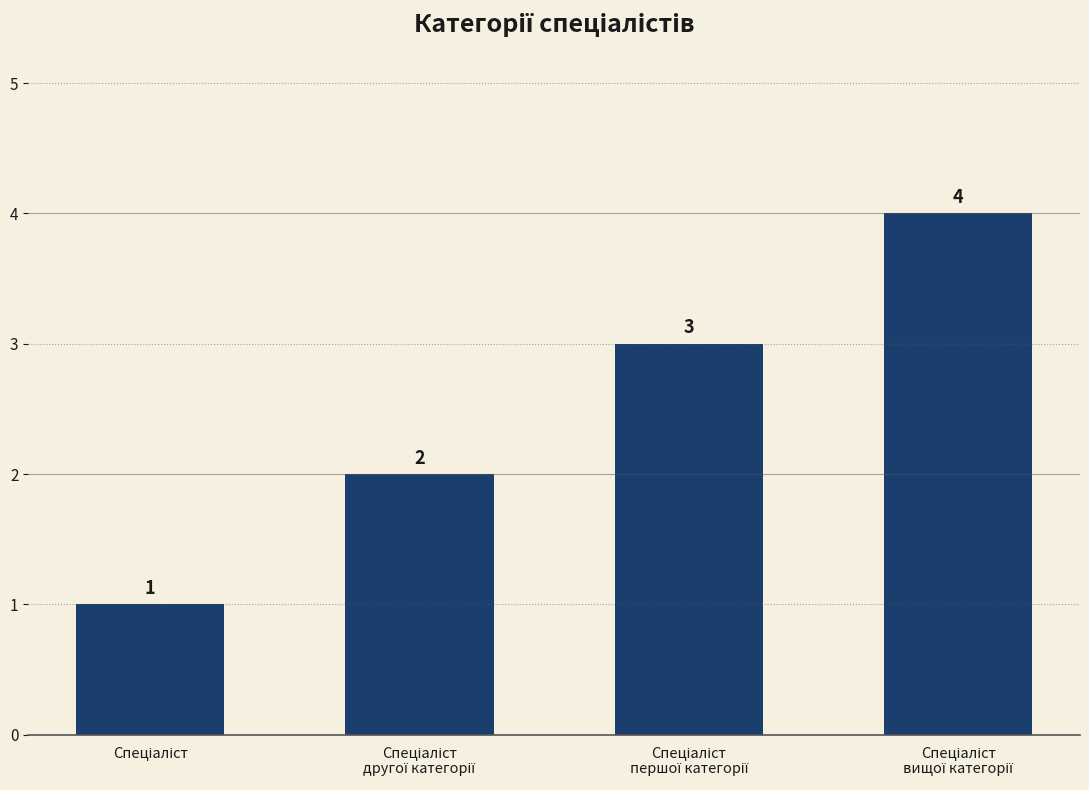

What is the difference between the maximum and minimum values?

3